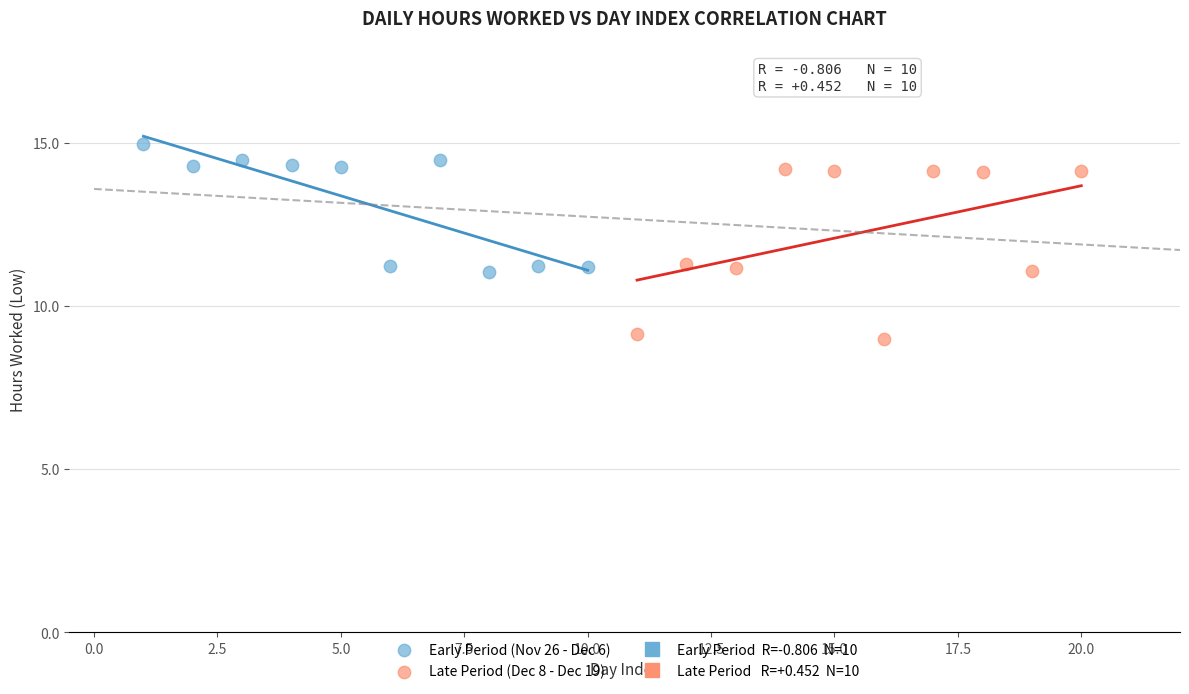

Which series has the largest Y range (max minus min)?

Late Period (Dec 8 - Dec 19)